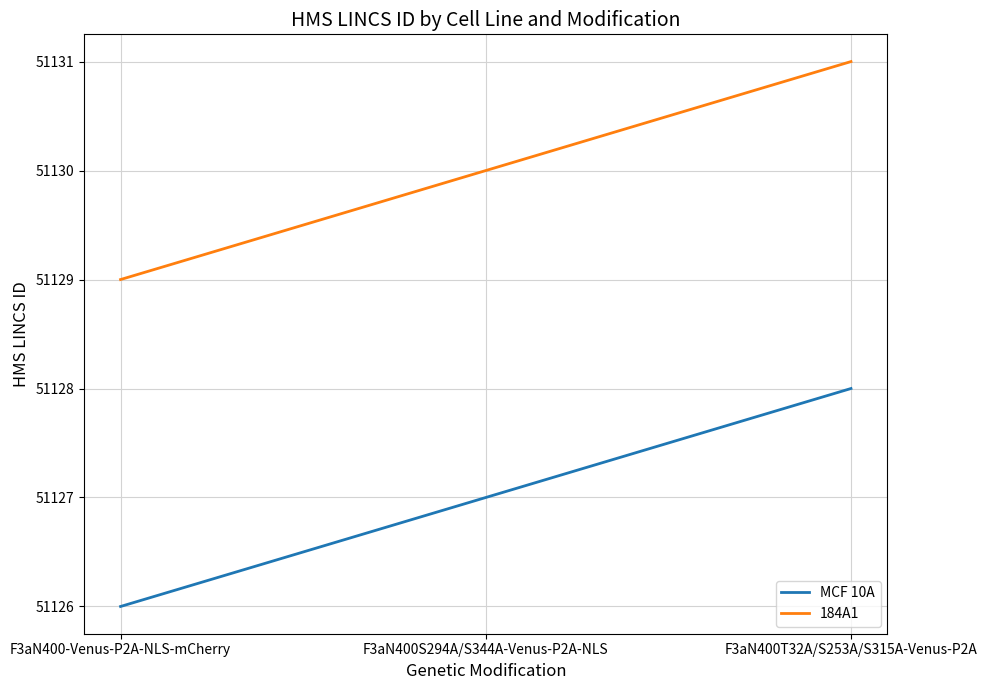

What is the sum of all 184A1 values?

153390